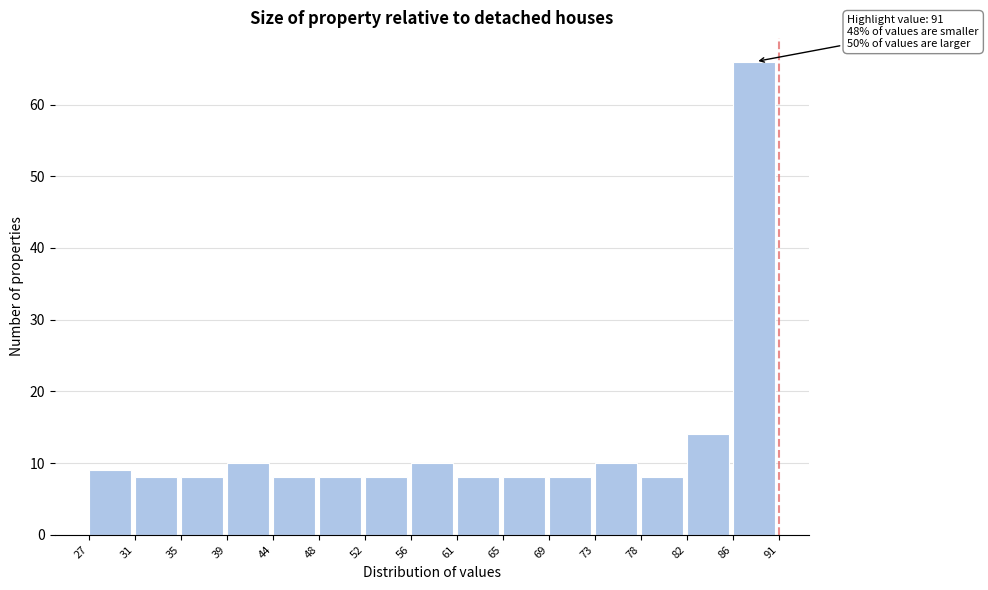

Reading right to left, extract all data points from this chart.

66	14	8	10	8	8	8	10	8	8	8	10	8	8	9